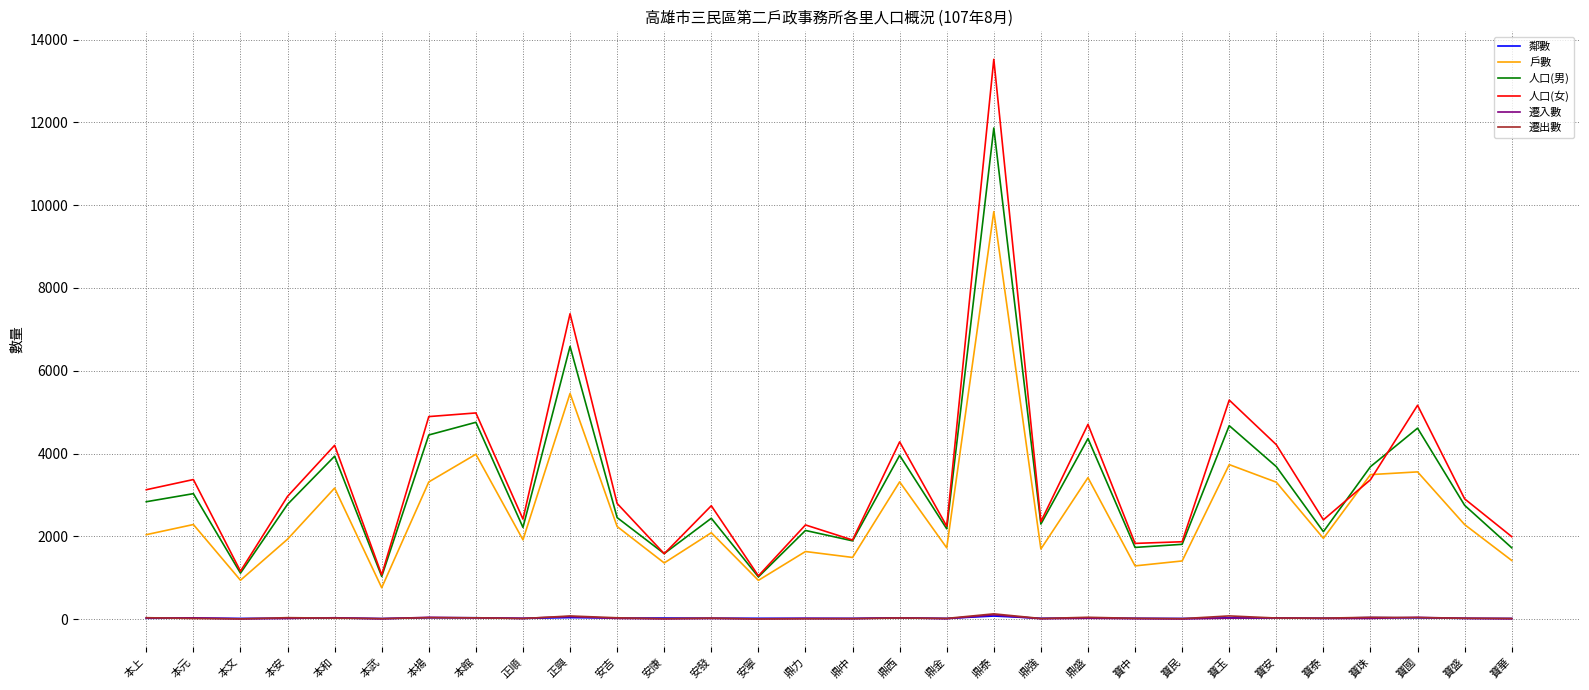

Which series has the largest range (max minus min)?

人口(女)